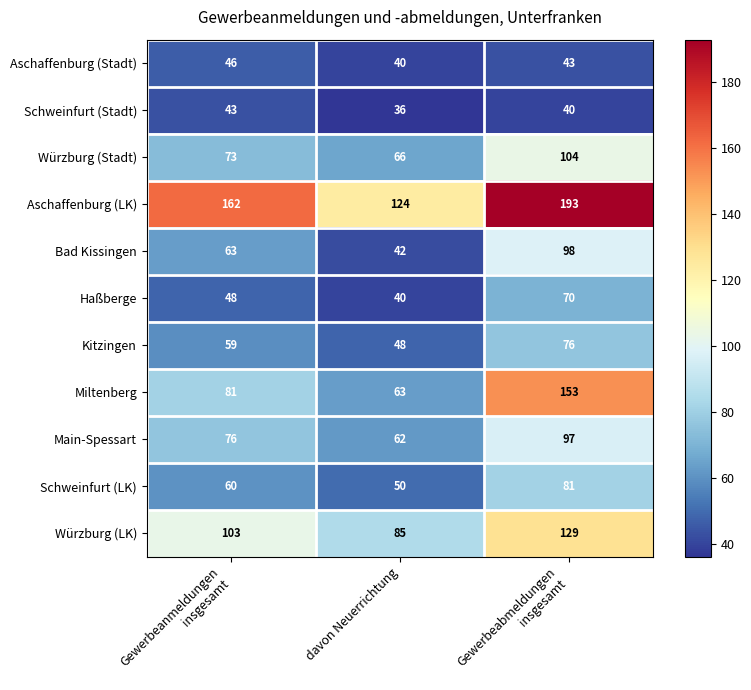

What is the spread (max minus min) of values at davon Neuerrichtung?

88